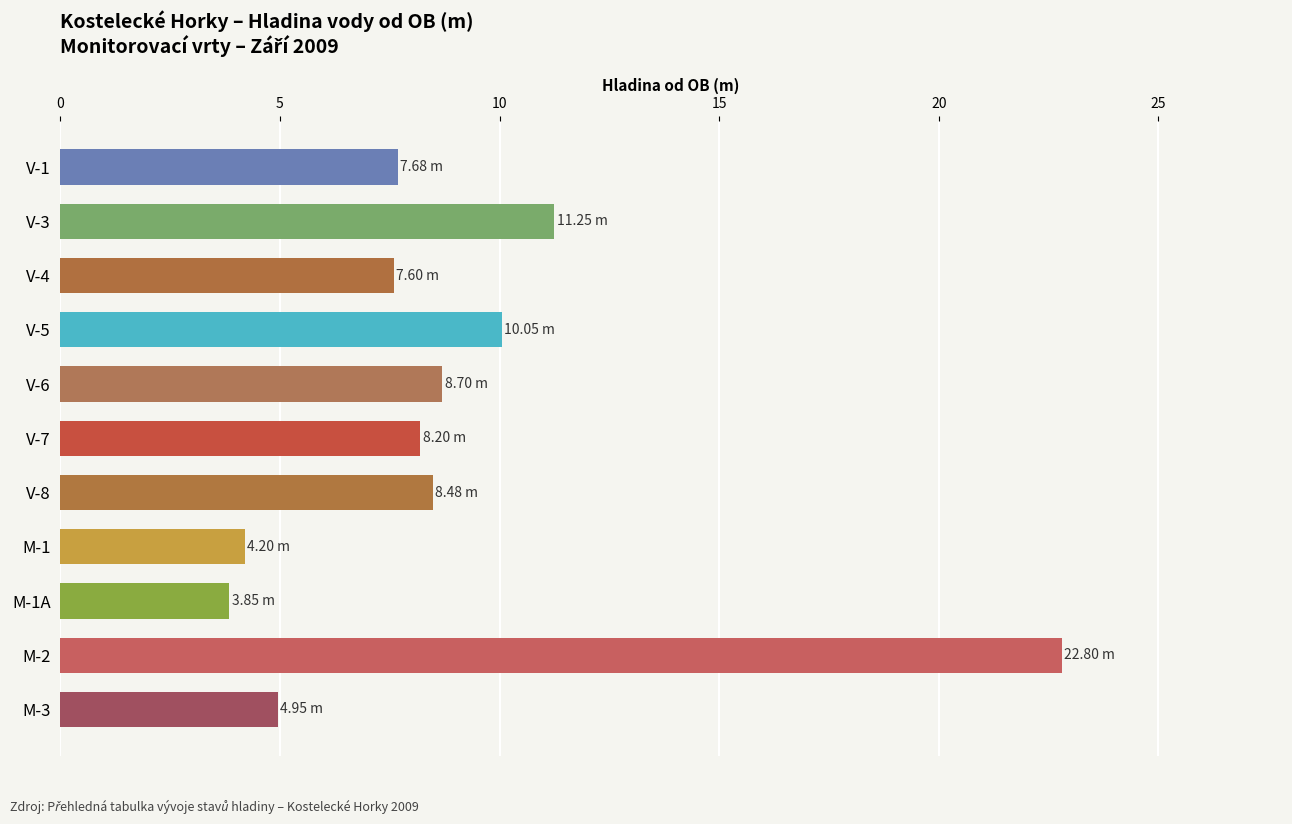

Between V-3 and M-3, which is larger?

V-3